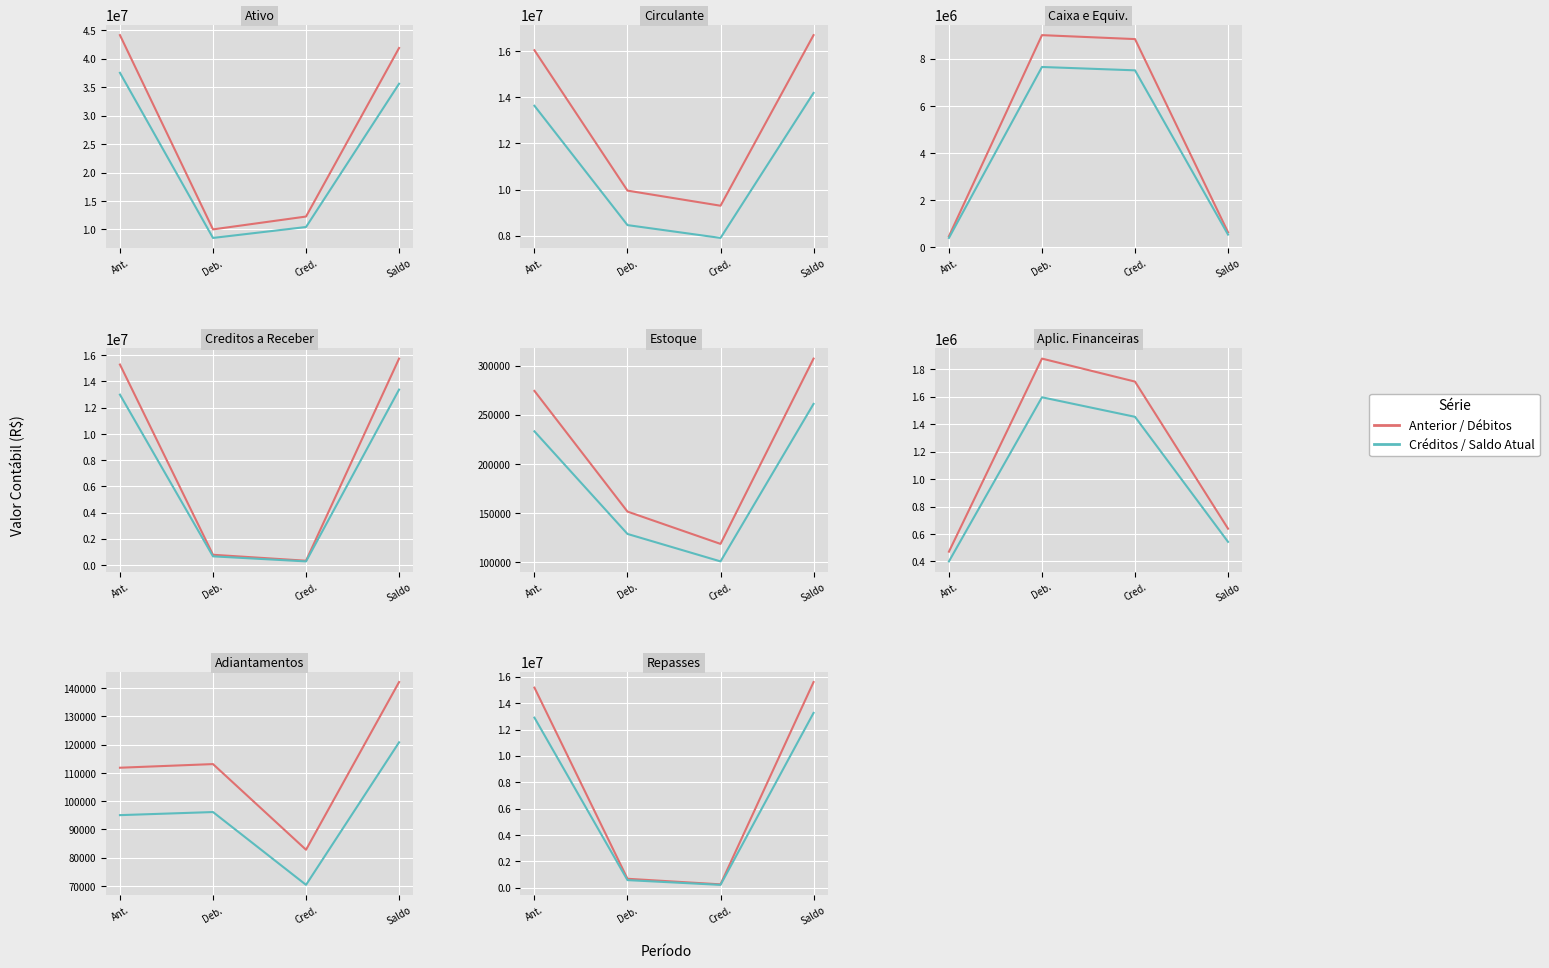

Reading left to right, extract all data points from this chart.

Debitos/Anterior: Ant.=15175683.6	Deb.=680228.9	Cred.=257248.7	Saldo=15598663.7
Creditos/Saldo: Ant.=12899331.0	Deb.=578194.5	Cred.=218661.4	Saldo=13258864.2